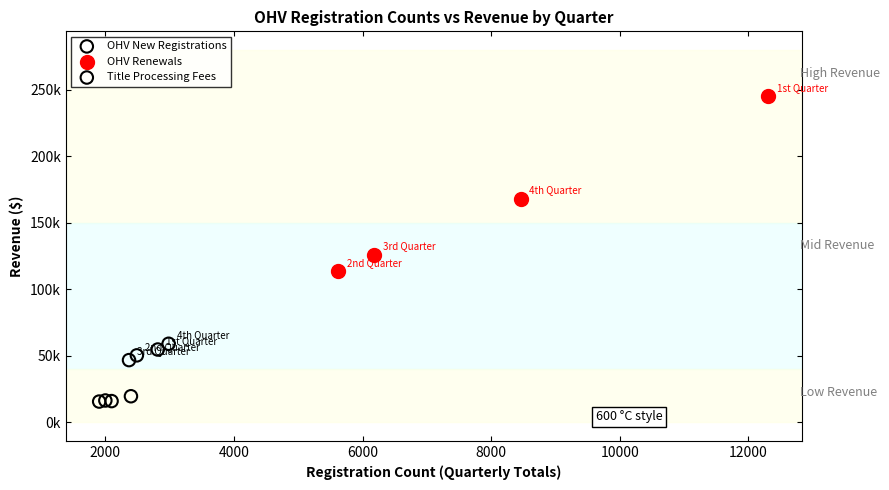

Which series reaches the minimum Y coordinate?

Title Processing Fees